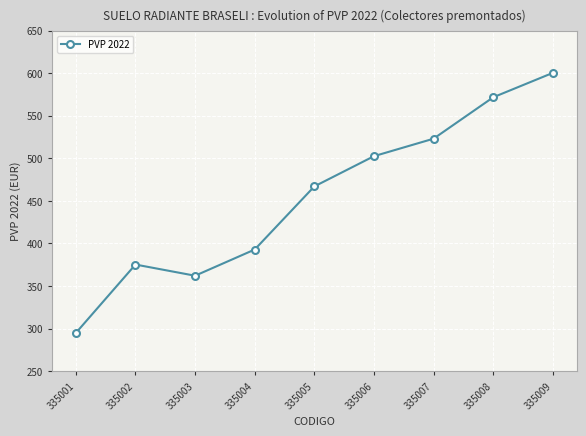

Does the chart display data point markers on the line(s)?

Yes